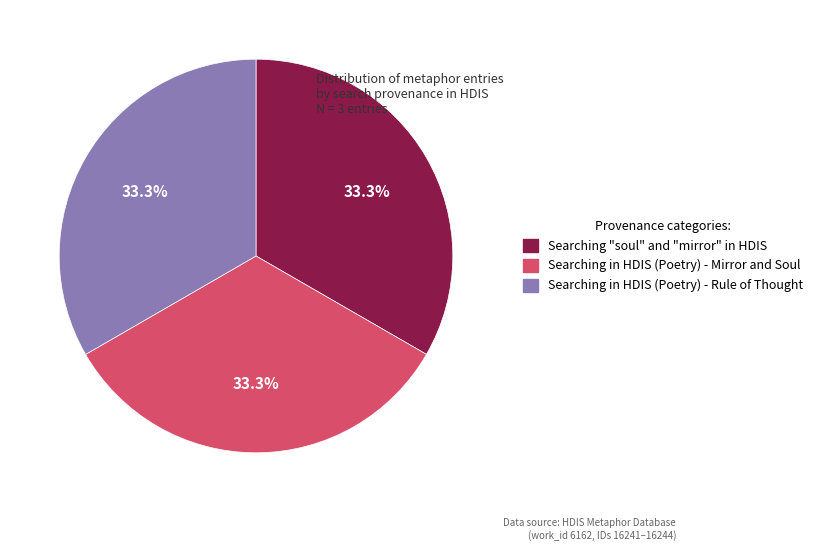

What percentage is the Searching in HDIS (Poetry) - Mirror and Soul slice, to the nearest percent?

33%